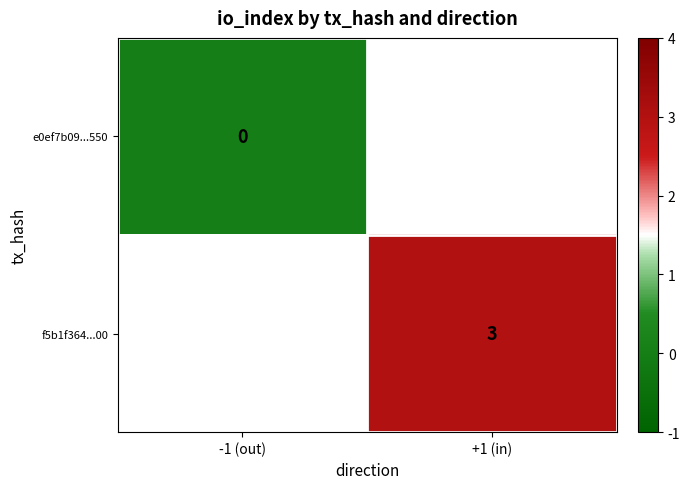

The value of f5b1f364...00 at +1 (in) is 3. True or false?

True